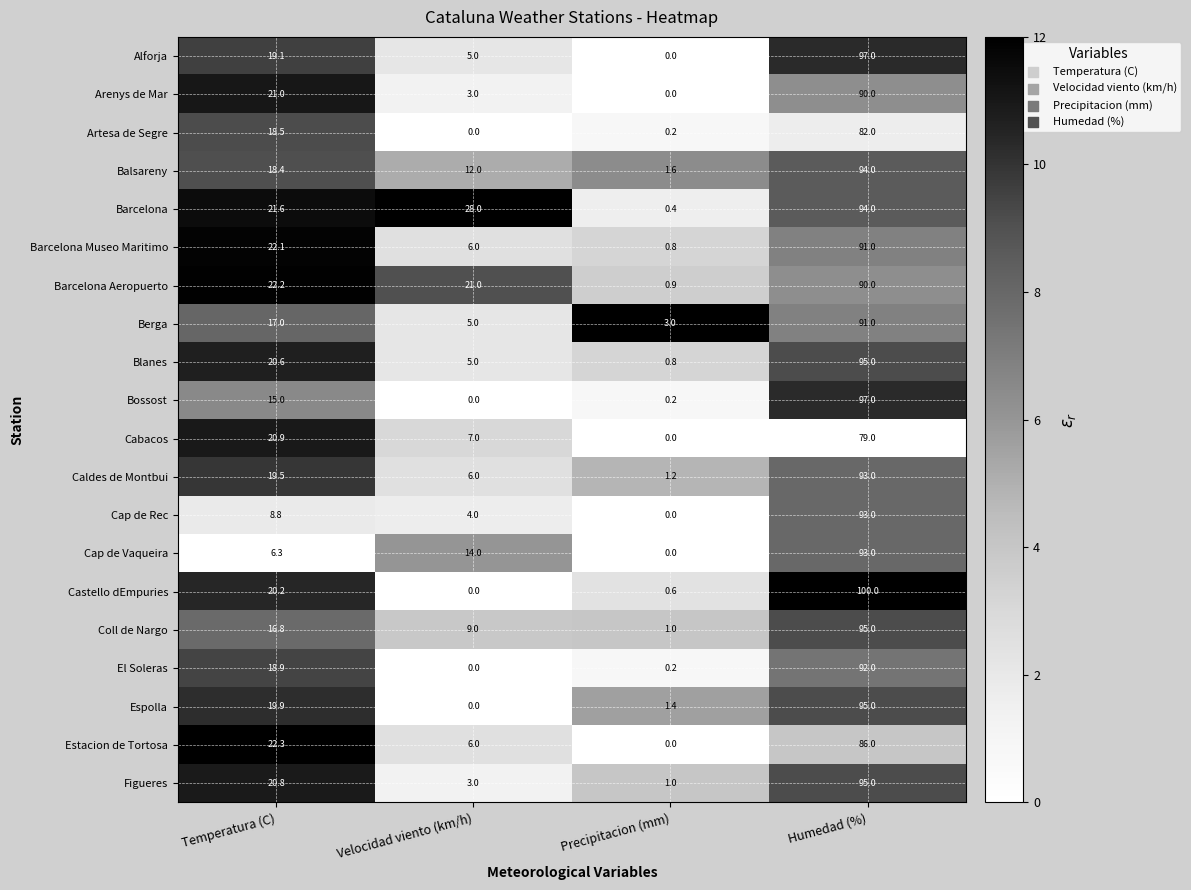

What is the difference between the second highest and minimum values in the Balsareny series?

16.8